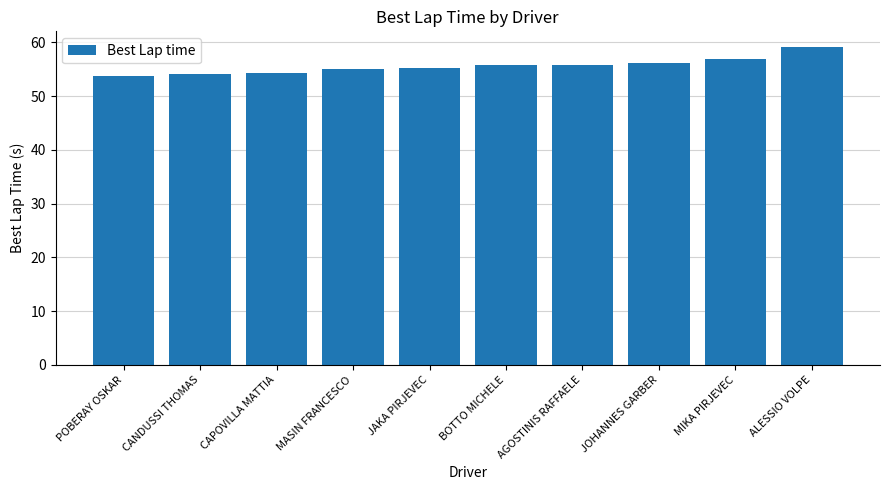

Which category has the highest value across all series?

ALESSIO VOLPE